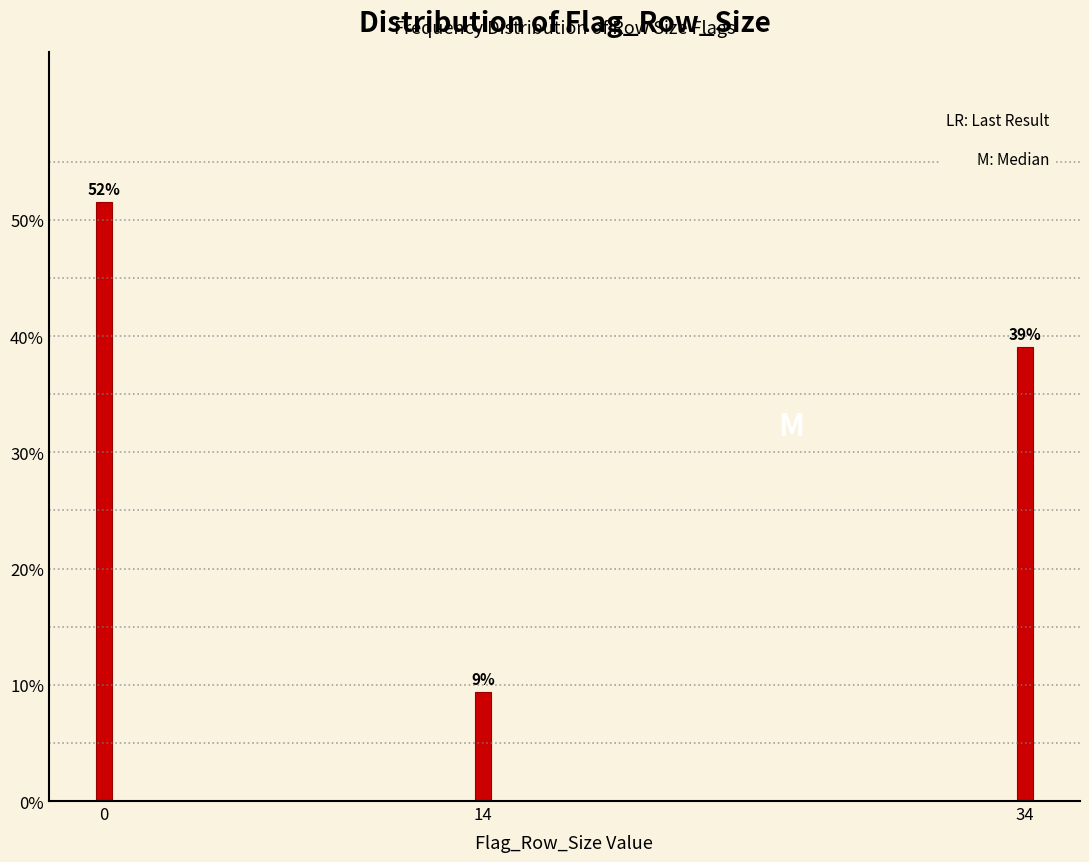

Are the bars horizontal?

No